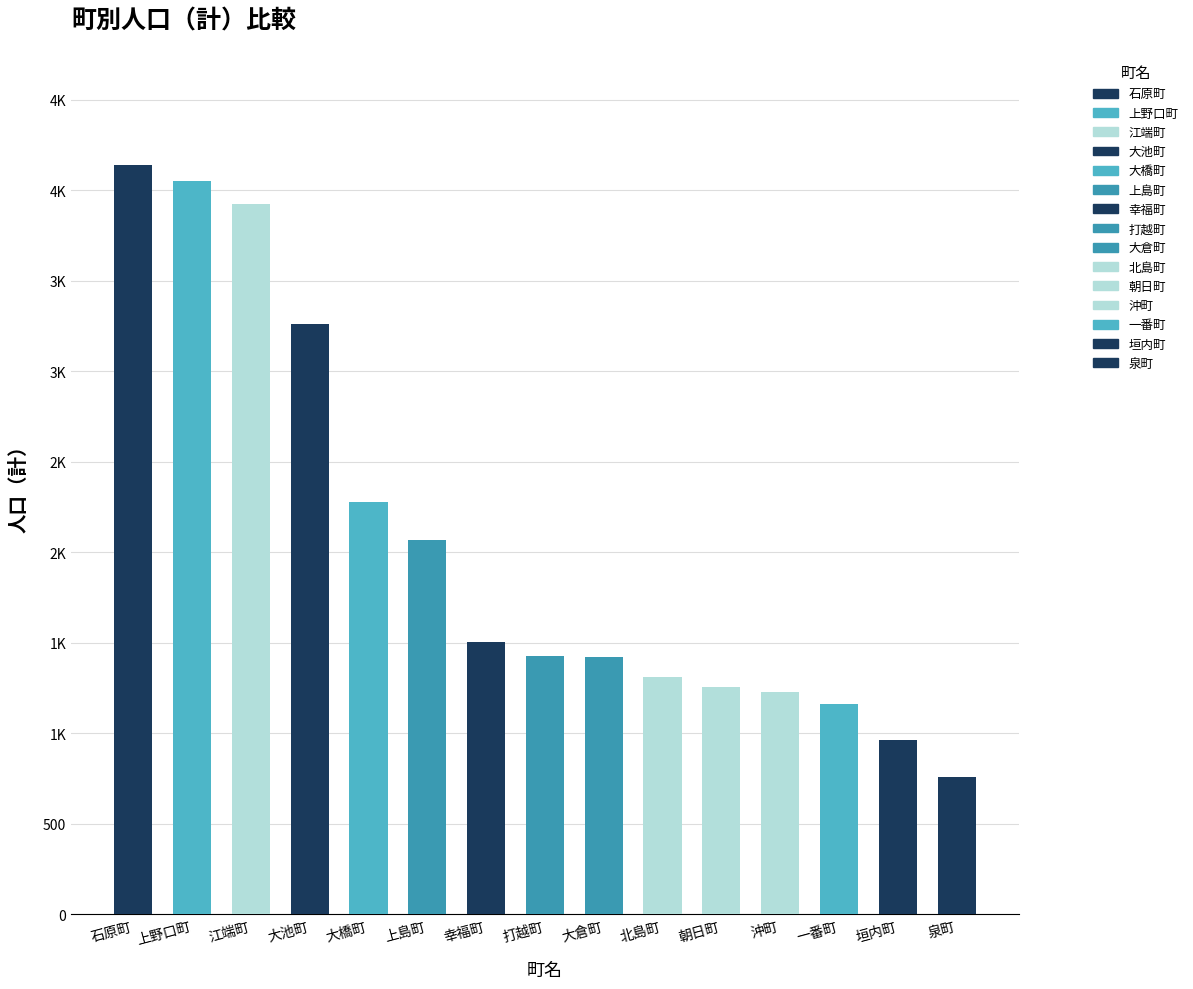

At which category does the chart reach its minimum across all series?

泉町